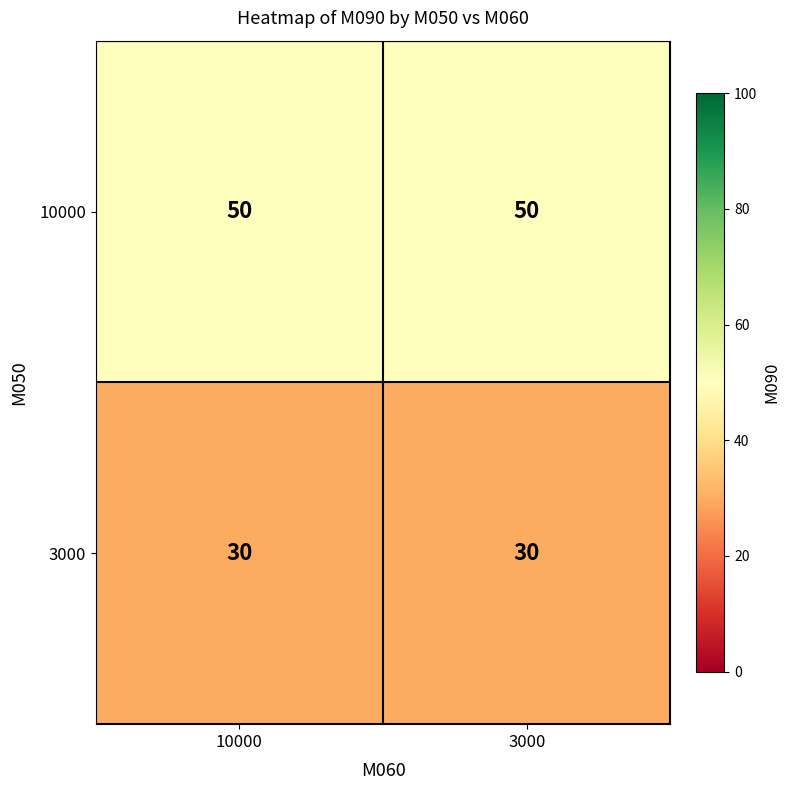

List the series in order of their overall mean, highest first.

10000, 3000